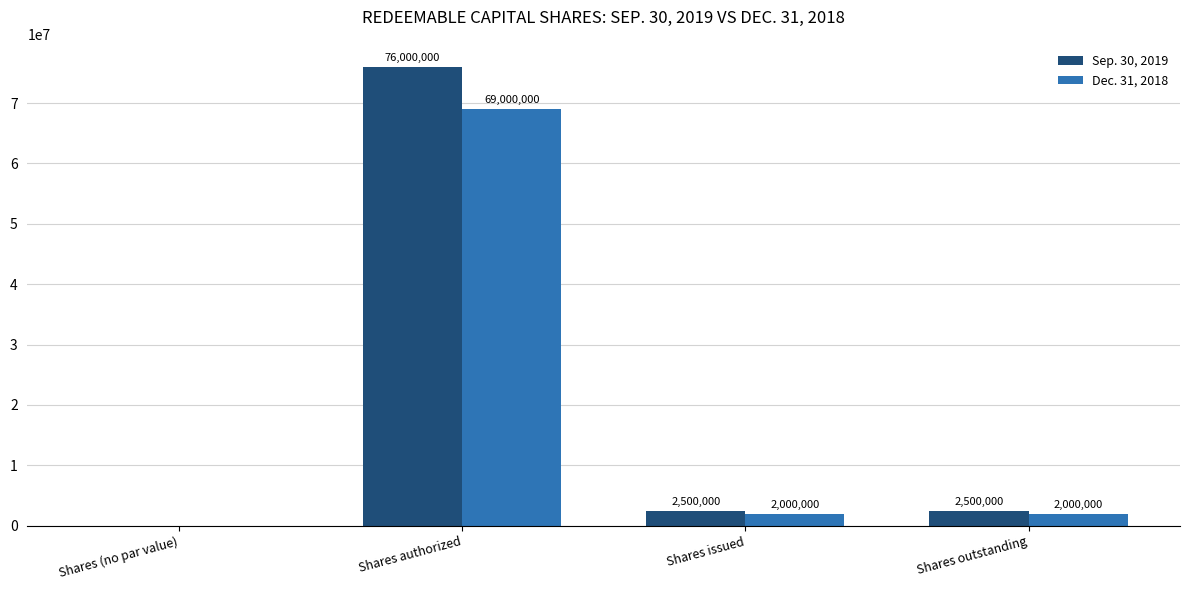

What is the sum of the Dec. 31, 2018 values at Shares authorized and Shares (no par value)?

69000000